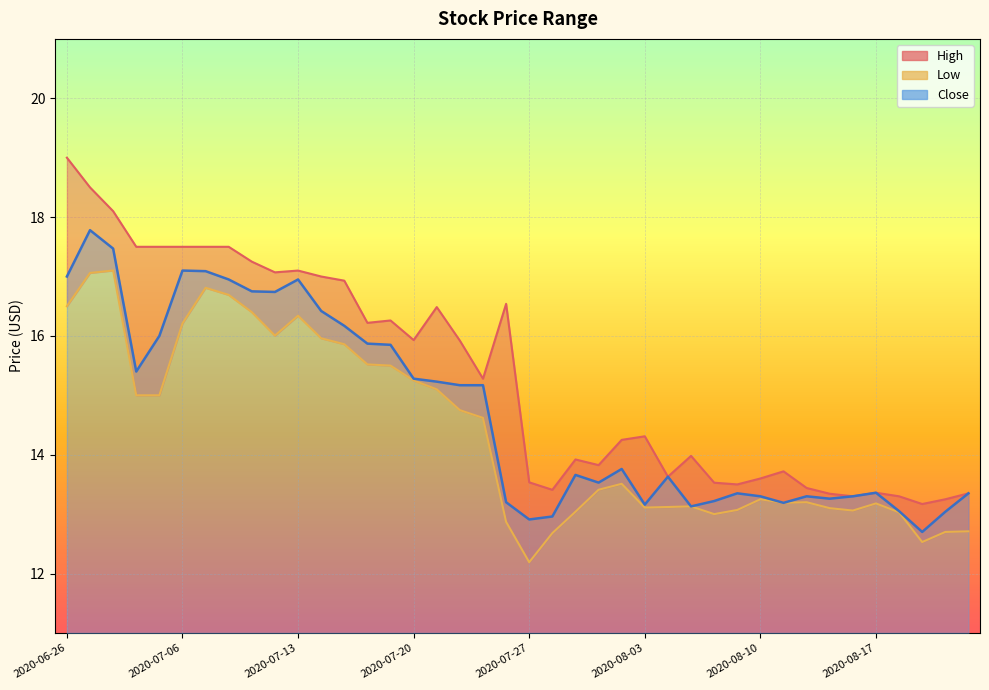

Reading left to right, what are all the values shown in this chart?

High: 19.0	18.5	18.1	17.5	17.5	17.5	17.5	17.5	17.2	17.1	17.1	17.0	16.9	16.2	16.3	15.9	16.5	15.9	15.3	16.5	13.5	13.4	13.9	13.8	14.2	14.3	13.6	14.0	13.5	13.5	13.6	13.7	13.4	13.3	13.3	13.4	13.3	13.2	13.2	13.3
Low: 16.5	17.1	17.1	15.0	15.0	16.2	16.8	16.7	16.4	16.0	16.3	16.0	15.9	15.5	15.5	15.2	15.1	14.8	14.6	12.9	12.2	12.7	13.0	13.4	13.5	13.1	13.1	13.1	13.0	13.1	13.2	13.2	13.2	13.1	13.1	13.2	13.0	12.5	12.7	12.7
Close: 17.0	17.8	17.5	15.4	16.0	17.1	17.1	16.9	16.8	16.7	16.9	16.4	16.2	15.9	15.8	15.3	15.2	15.2	15.2	13.2	12.9	13.0	13.7	13.5	13.8	13.2	13.6	13.1	13.2	13.3	13.3	13.2	13.3	13.3	13.3	13.4	13.1	12.7	13.0	13.3